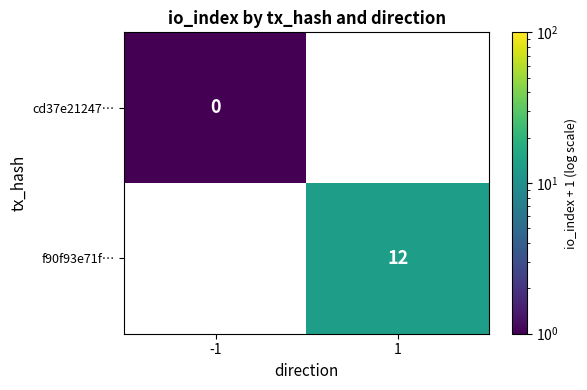

Which has a higher value, -1 or 1?

1